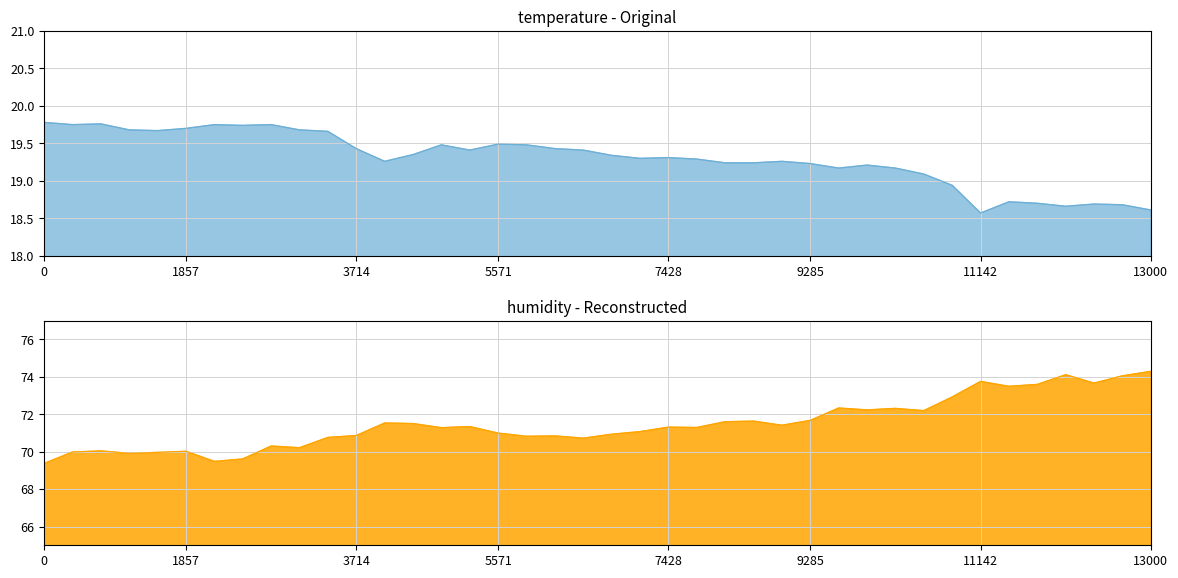

How many data points in temperature are less than 19?

8